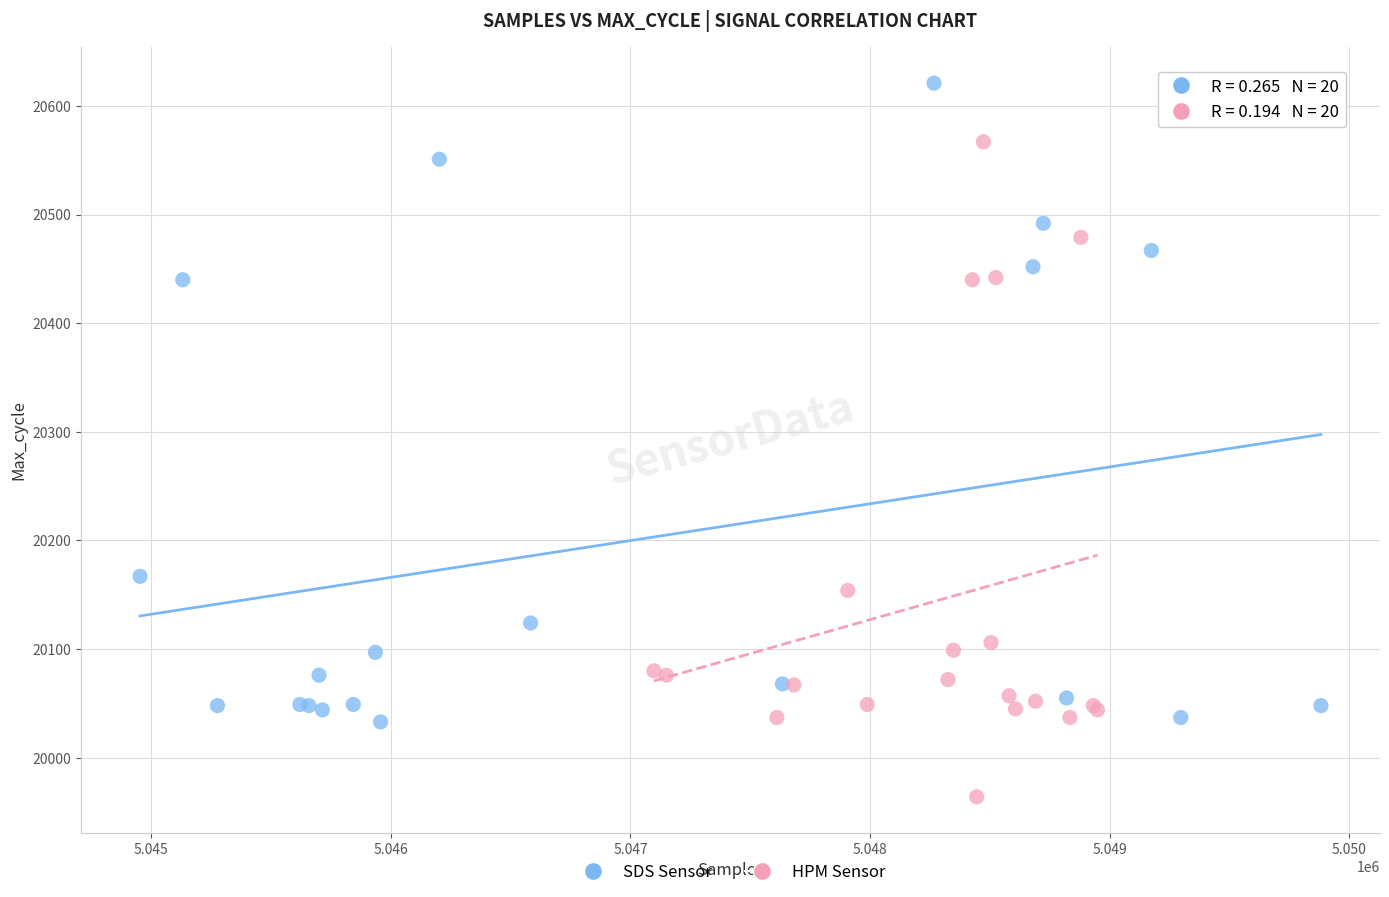

Which series has the widest spread of Y values?

HPM Sensor